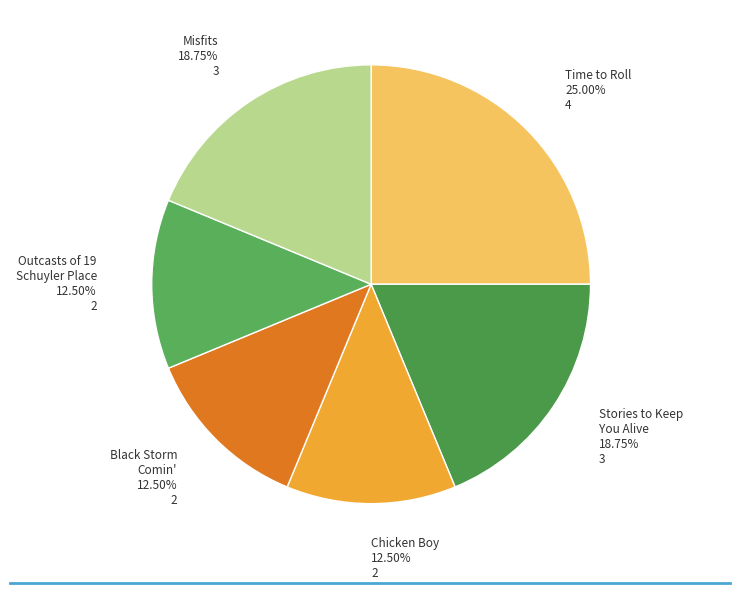

How many segments does this pie chart have?

6